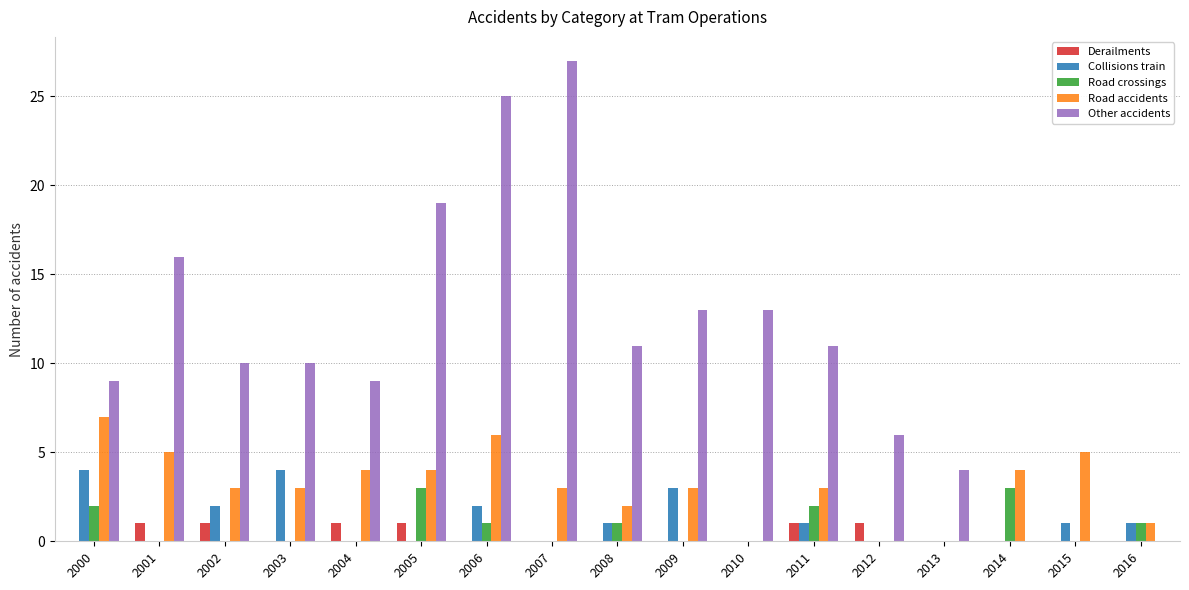

Is it true that Collisions train equals 4 at 2000?

True